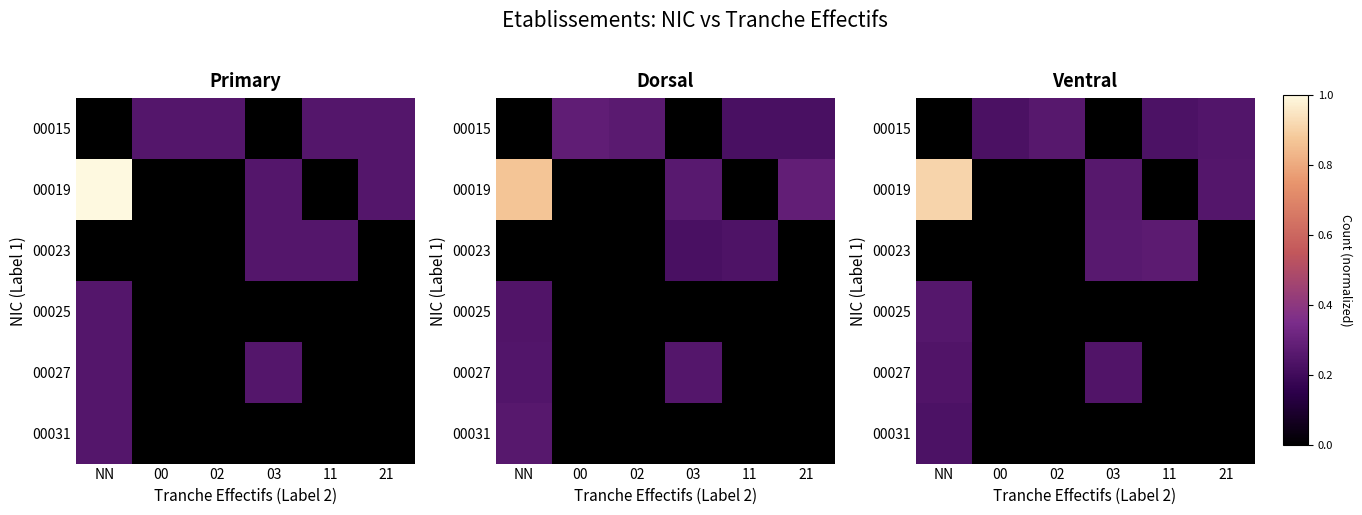

Which has a higher value, 00 or 11?

11